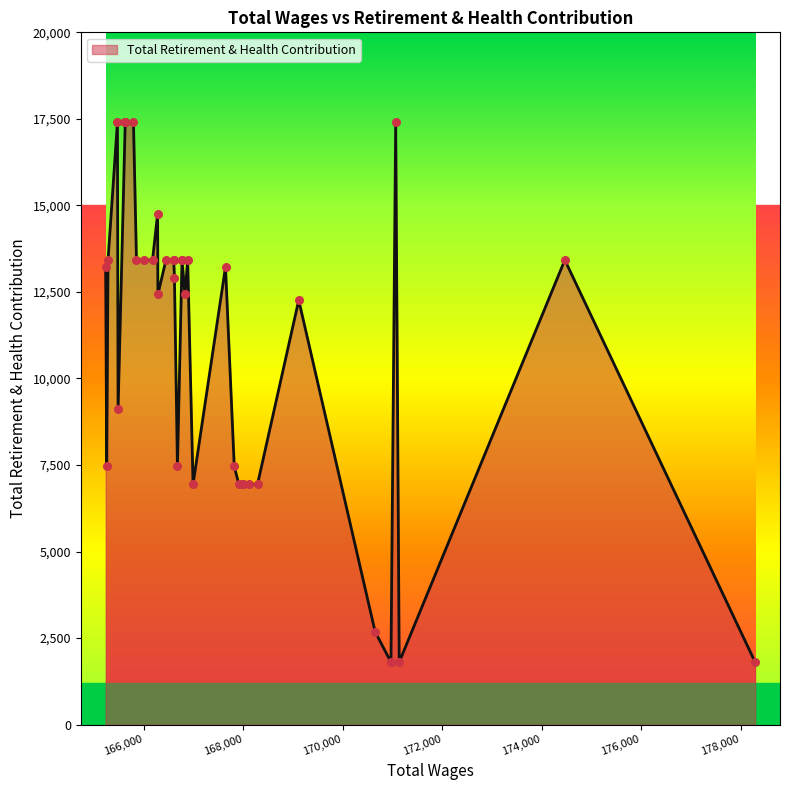

What is the change in value from 2 to 10?

+5141